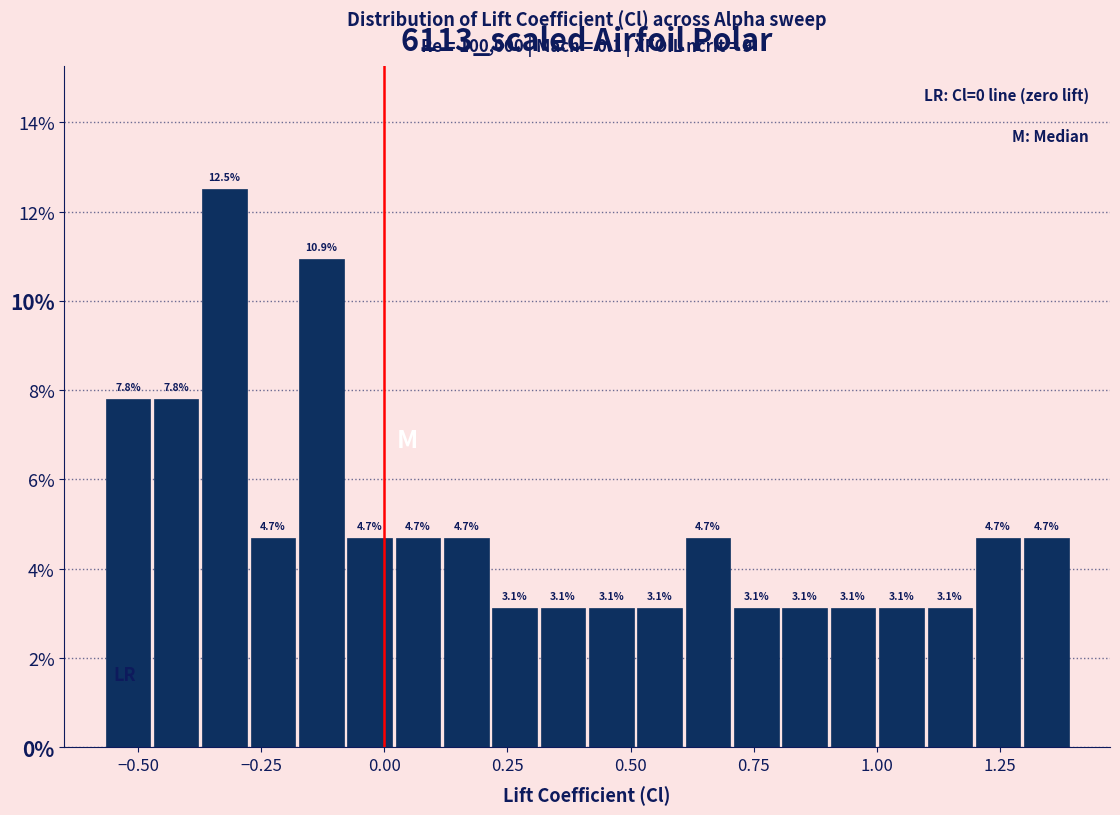

Around what value on the x-axis is the tallest bar? Give the approximate position of its centre, as read against the axis.

-0.30